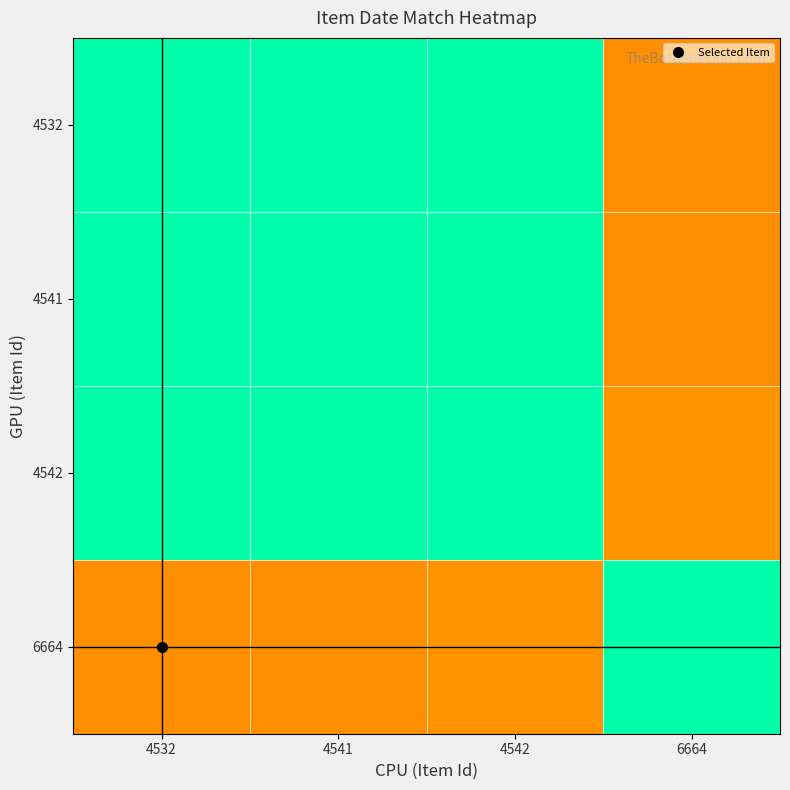

How many distinct data groups are displayed?

4